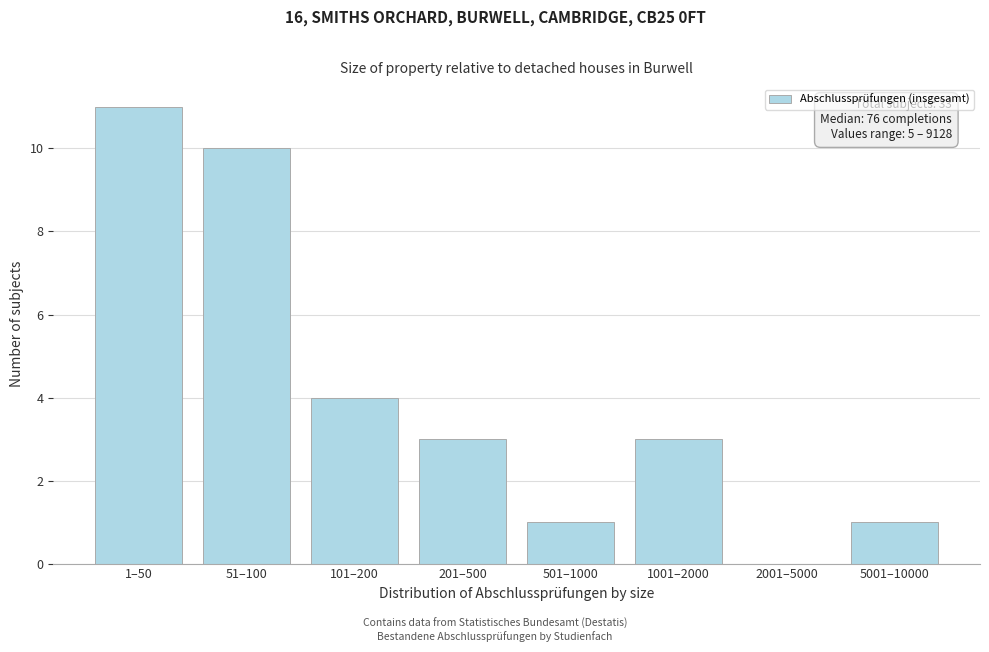

Reading left to right, transcribe all the data shown in this chart.

1–50=11	51–100=10	101–200=4	201–500=3	501–1000=1	1001–2000=3	2001–5000=0	5001–10000=1